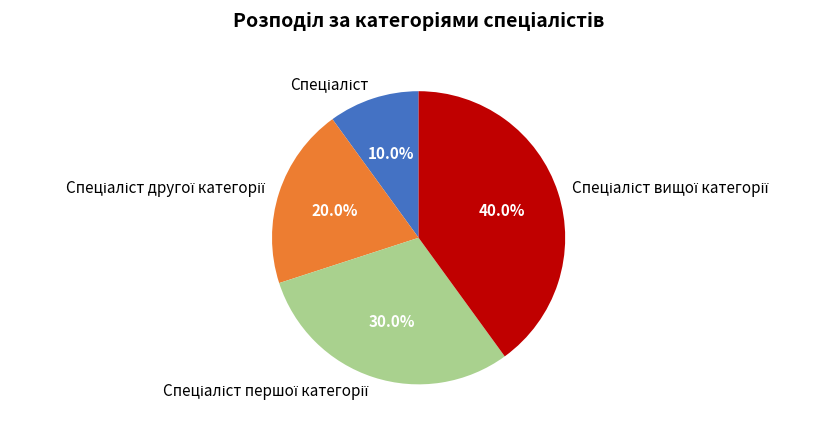

Does any single category account for the majority?

No